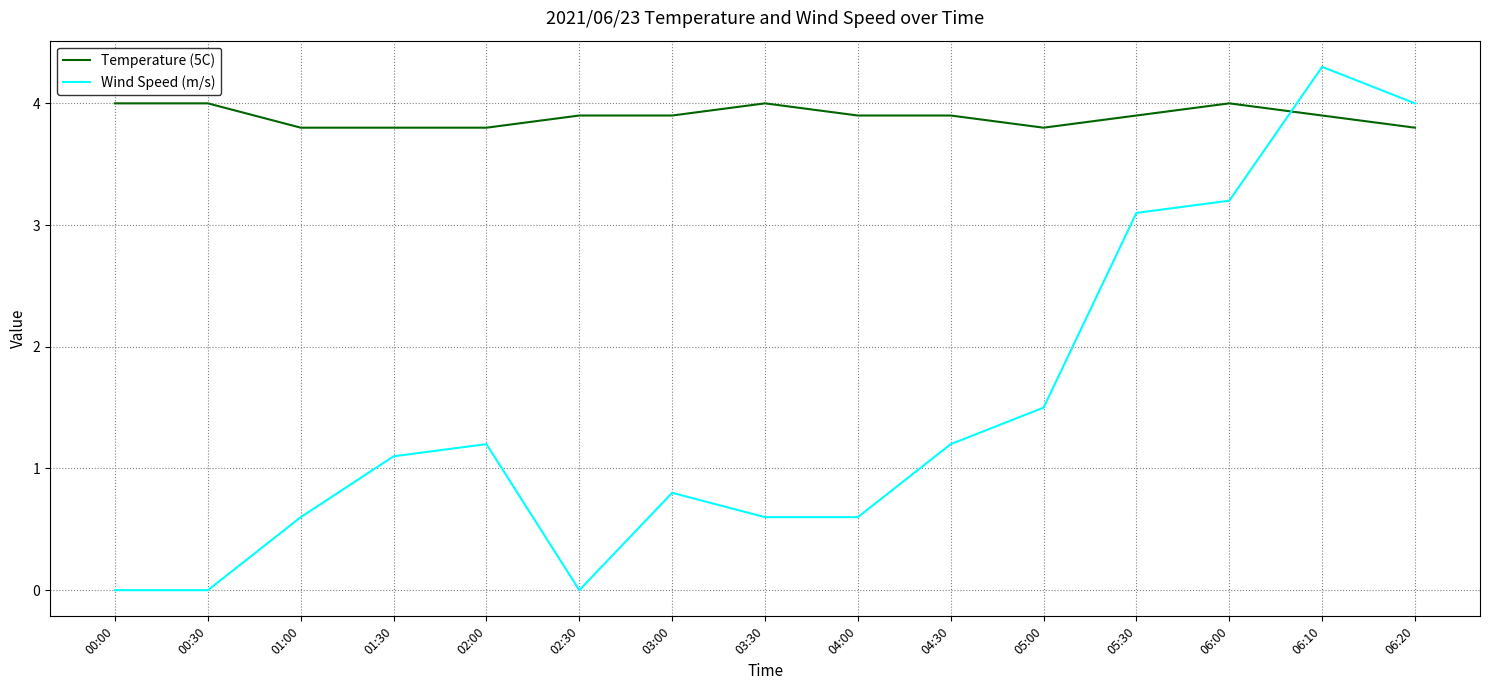

Rank the series by their maximum value, from highest to lowest.

Wind Speed (m/s), Temperature (5C)